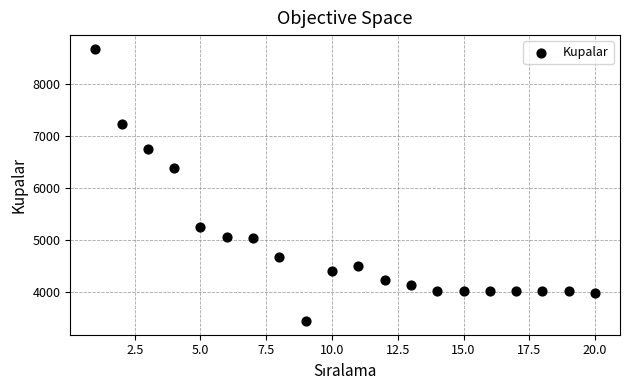

What is the range of Y values (max minus min)?

5242